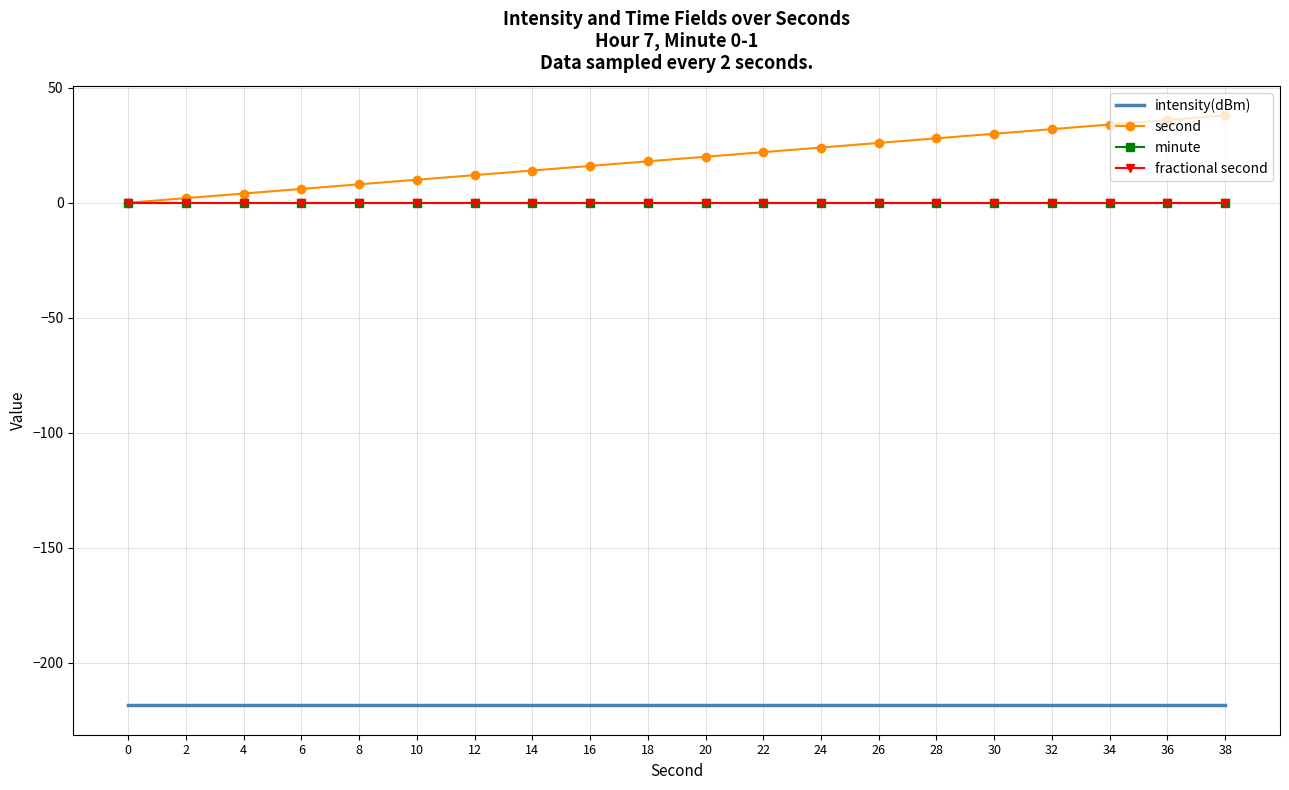

Is the value of minute at 6 greater than the value of second at 20?

No